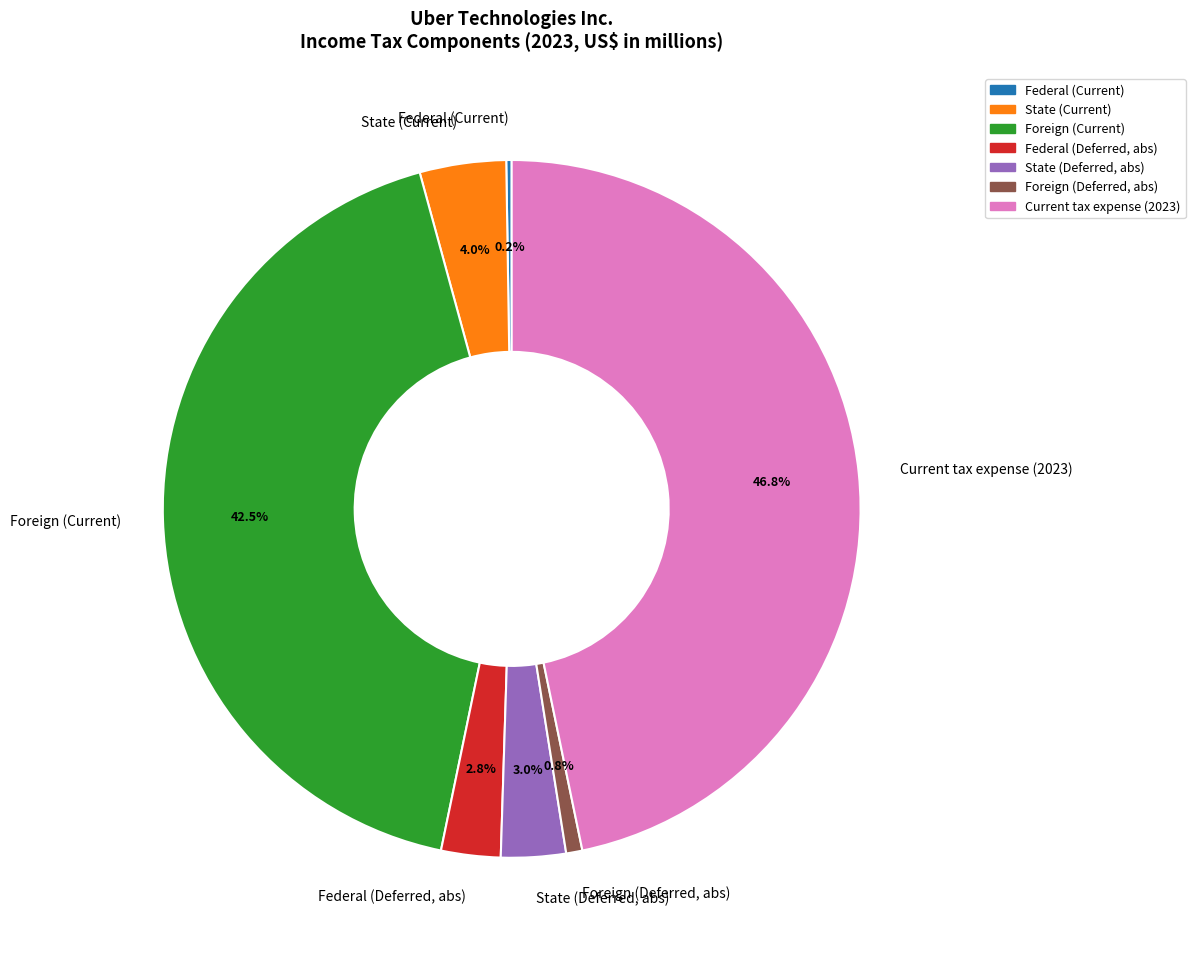

Is there any slice that represents more than half of the pie?

No